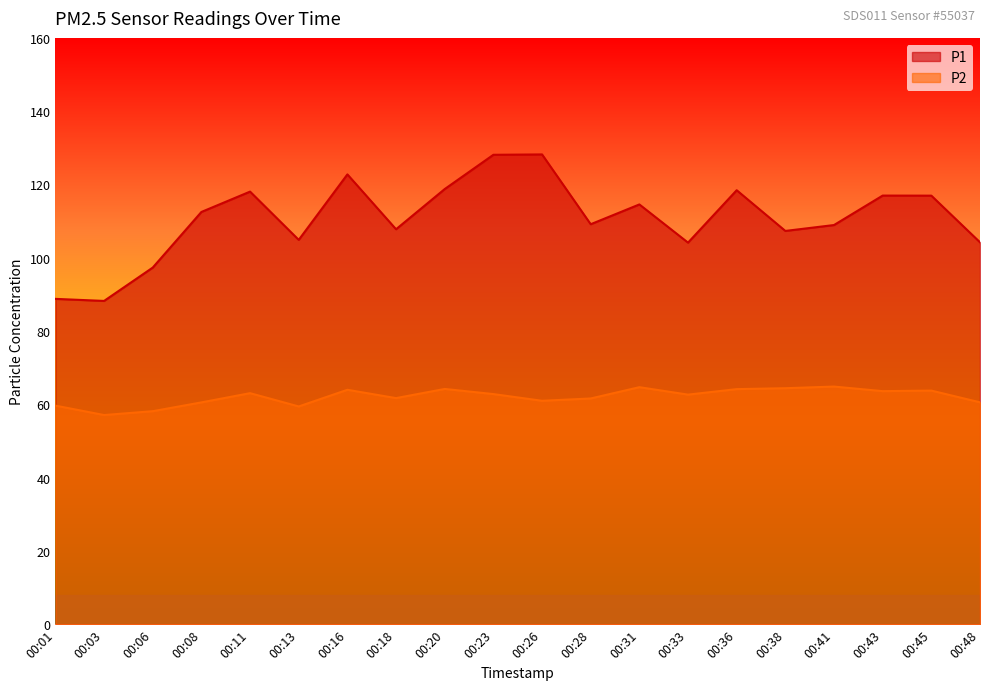

At which category does the chart reach its minimum across all series?

00:03